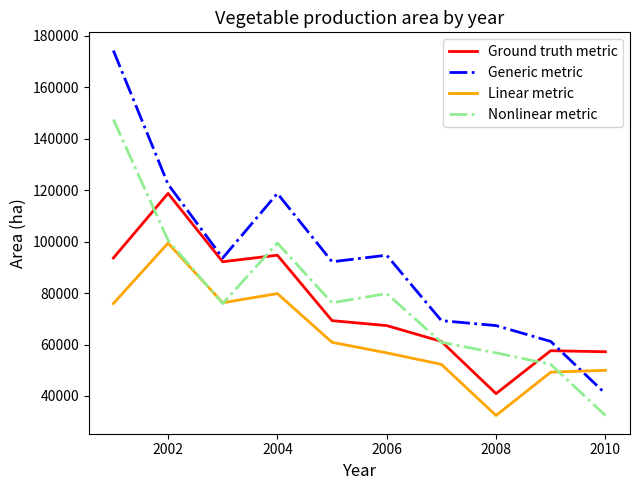

What is the maximum value shown in the chart?

174327